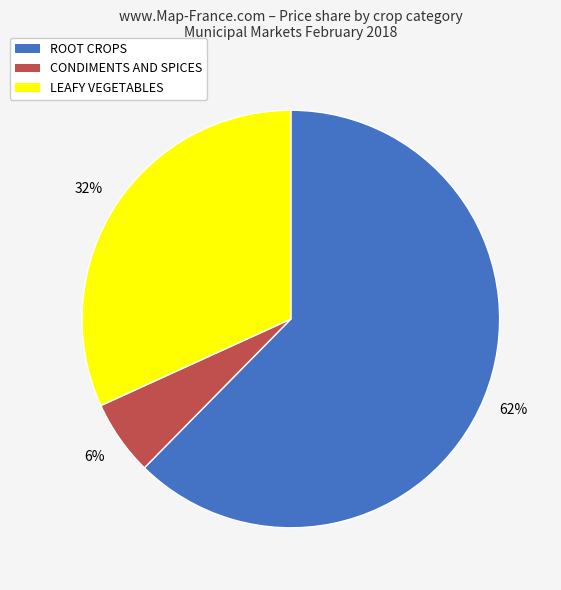

To the nearest percent, what is the average slice percentage?

33%